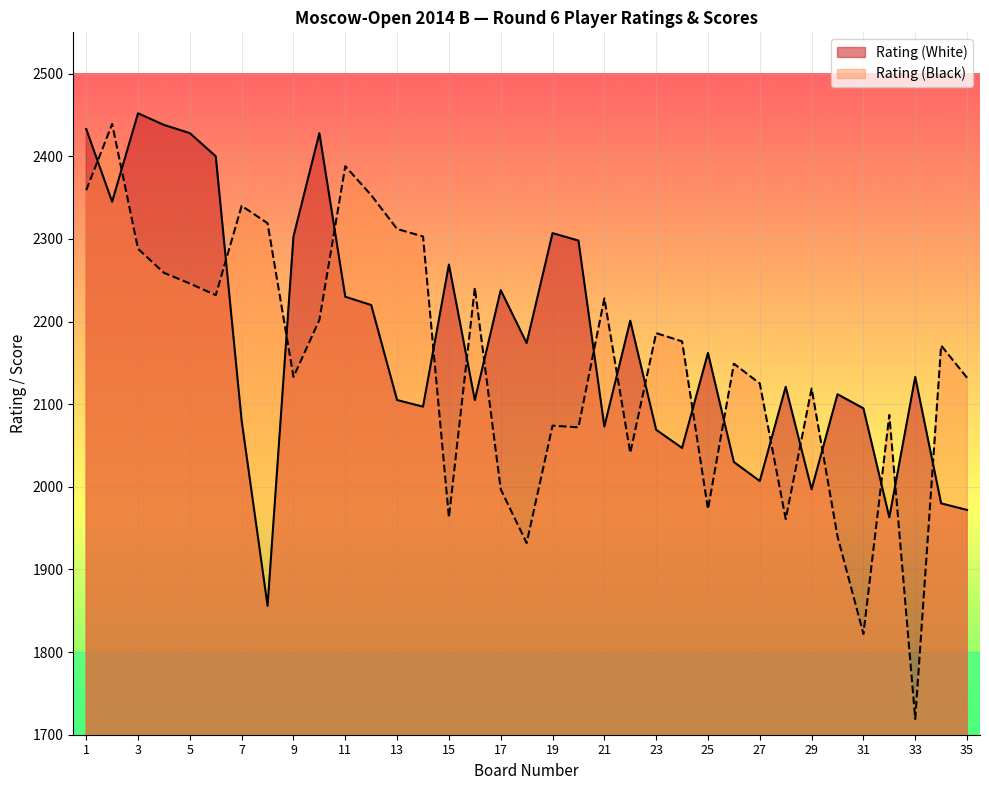

What is the greatest value displayed?

2452